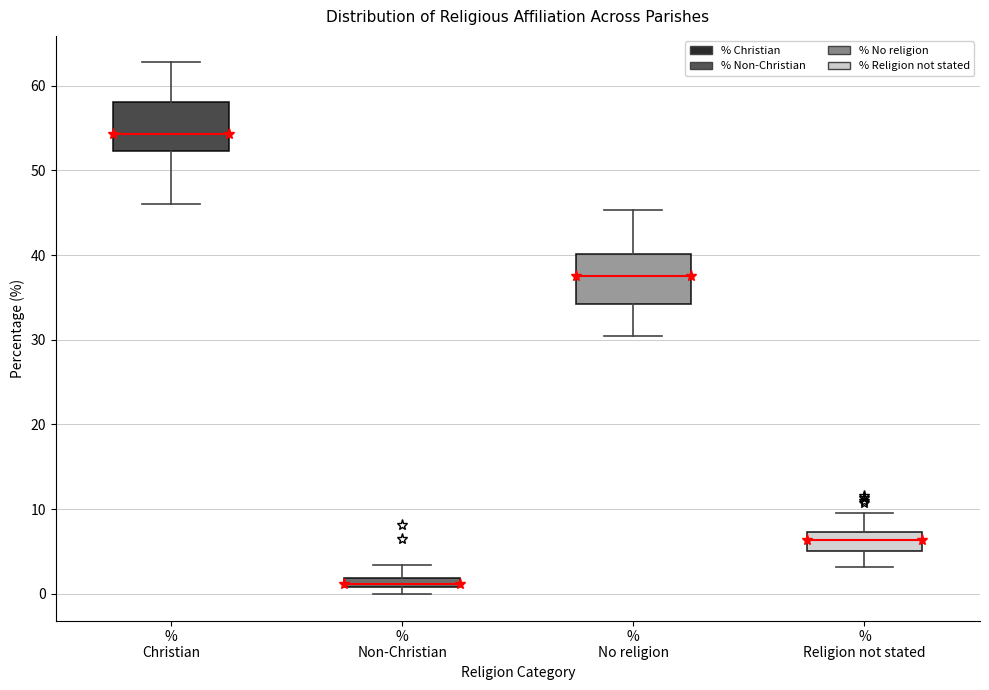

Which box has the highest median line?

% Christian